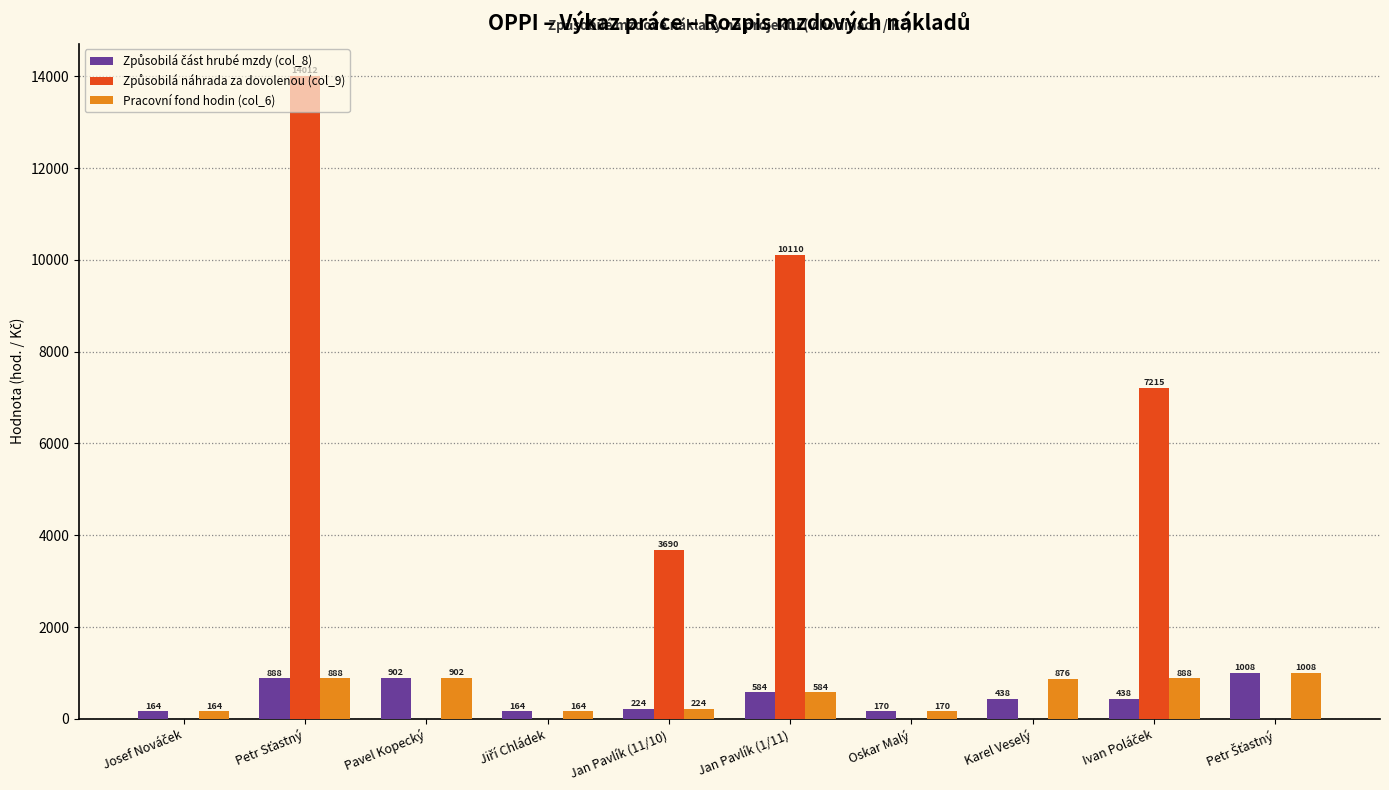

What is the maximum value for Pracovní fond hodin (col_6)?

1008